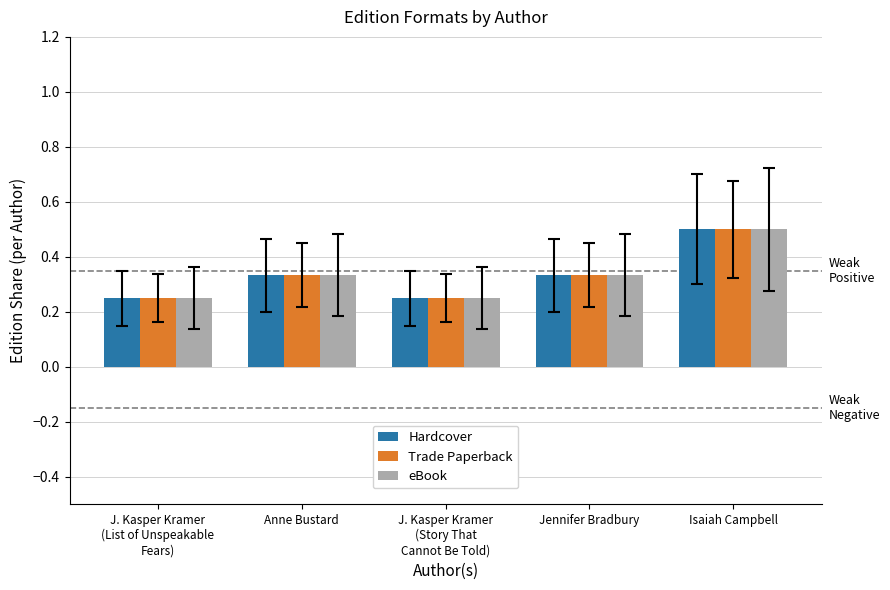

The eBook series shows 0.1 at J. Kasper Kramer
(List of Unspeakable
Fears). True or false?

False